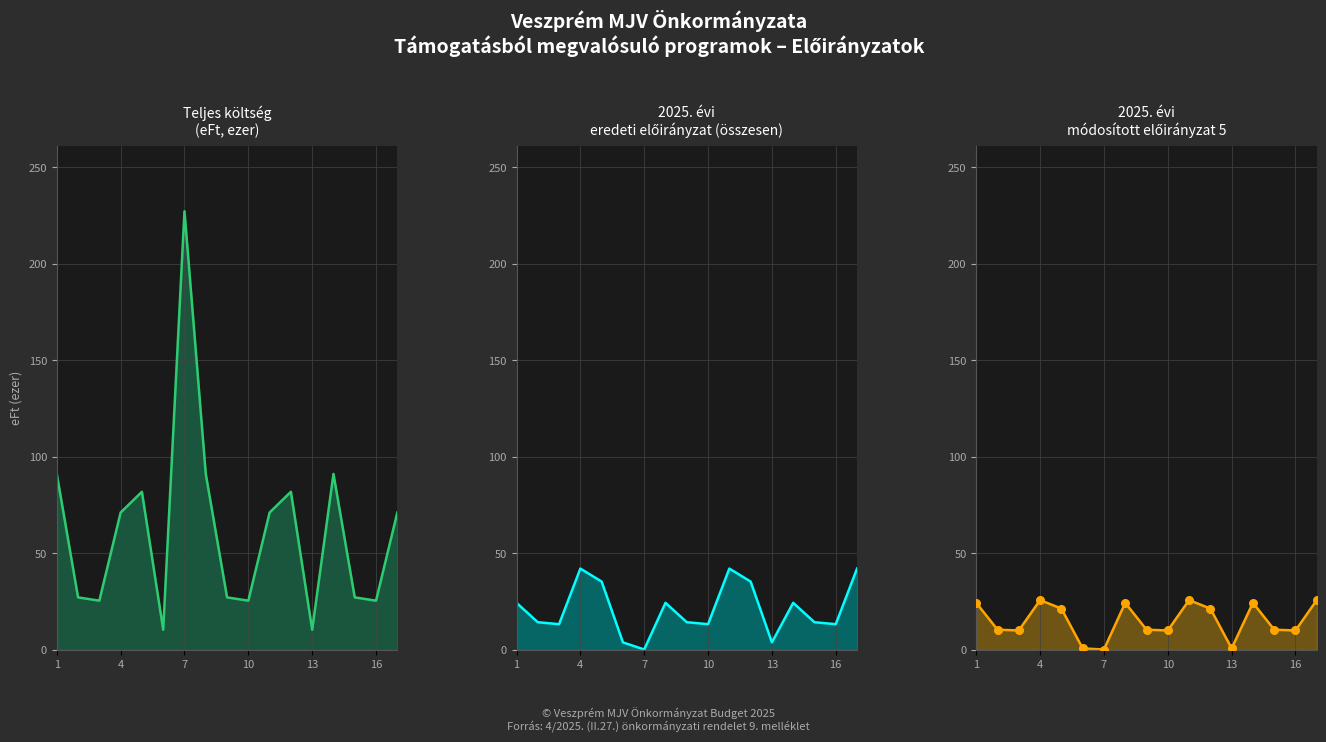

What are all the series names shown in the legend?

Teljes költség (line), 2025 eredeti előirányzat (line), 2025 módosított előirányzat 5 (line), 2025 módosított előirányzat 5 points